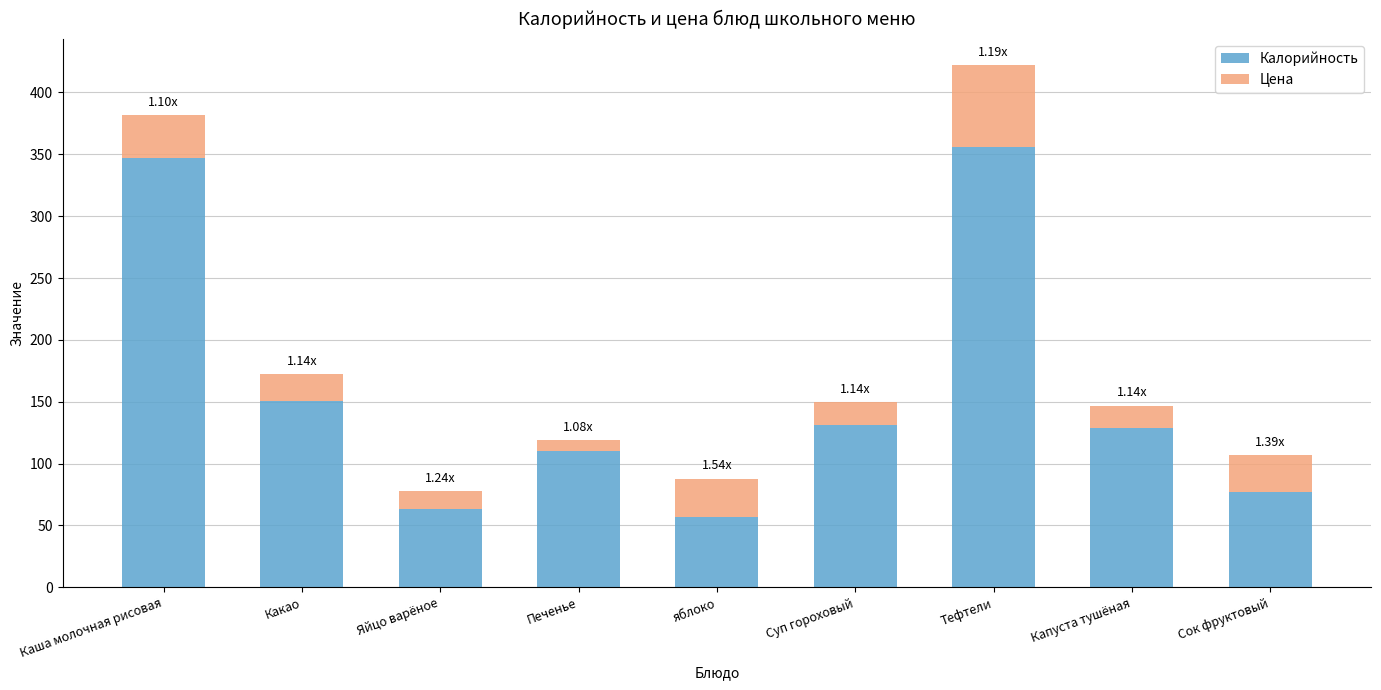

Count the number of categories in the chart.

9